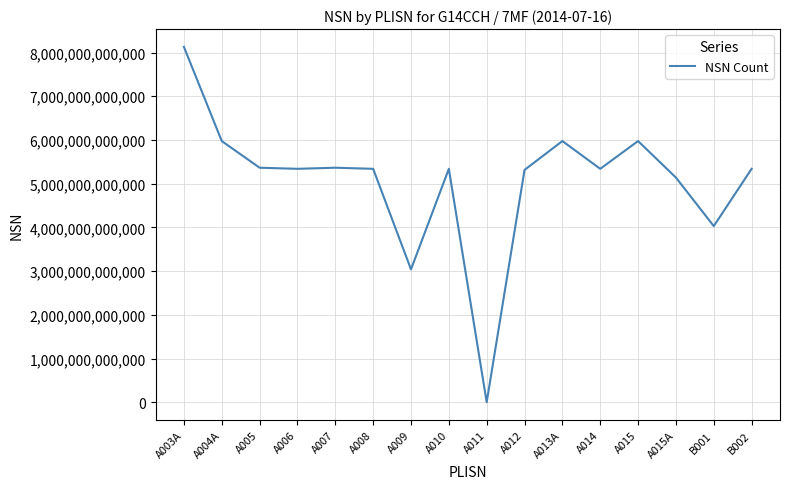

Which category has the lowest value across all series?

A011